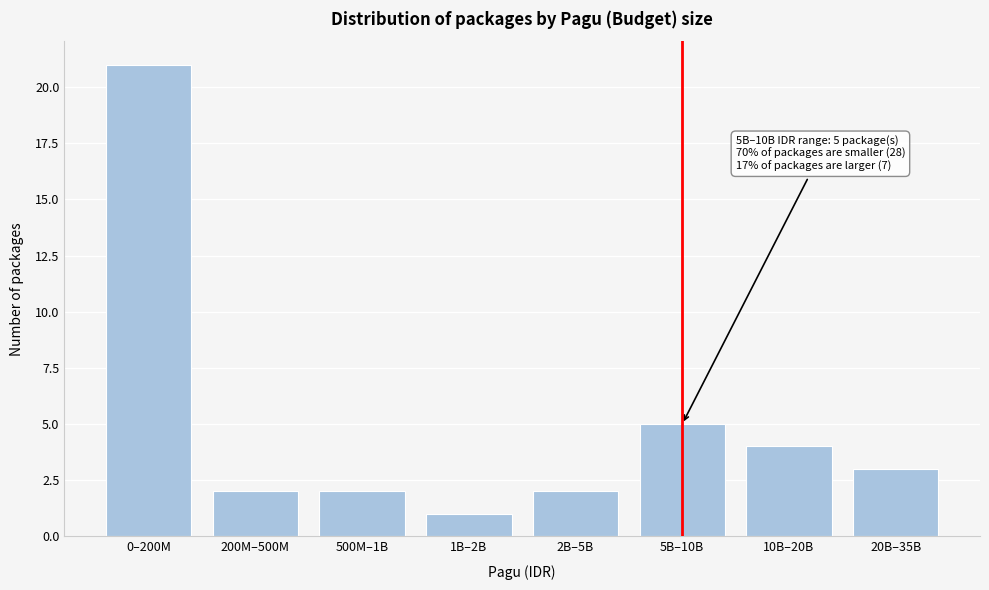

Reading right to left, what are all the values shown in this chart?

3	4	5	2	1	2	2	21